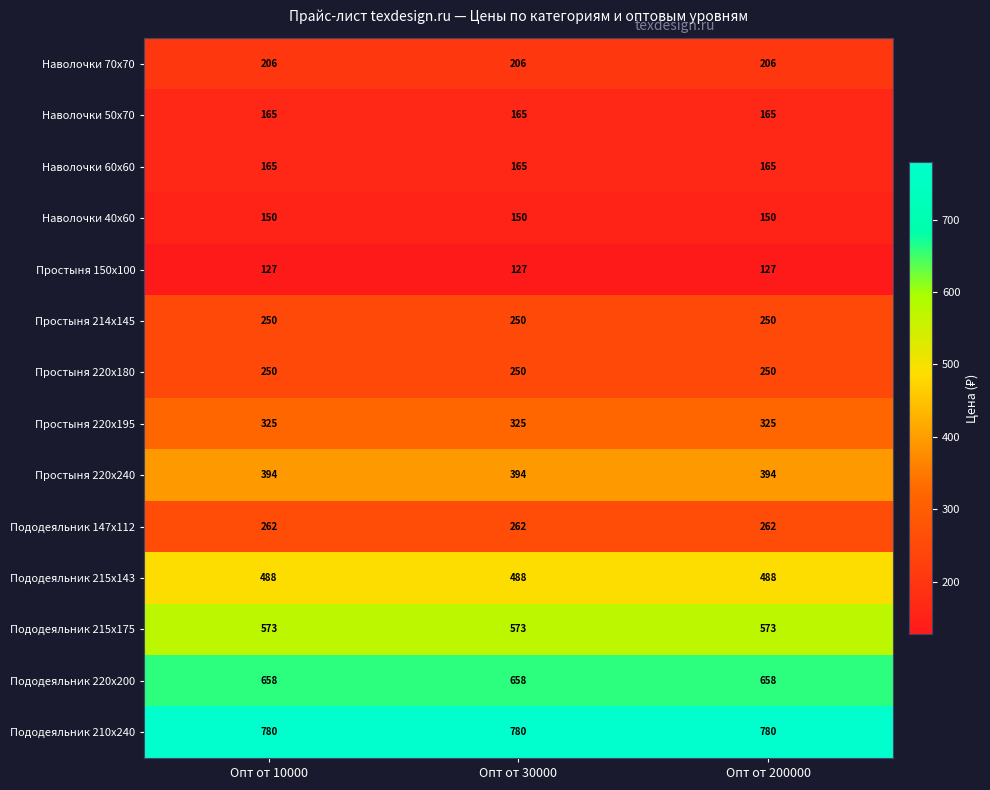

What is the sum of all Простыня 220х180 values?

750